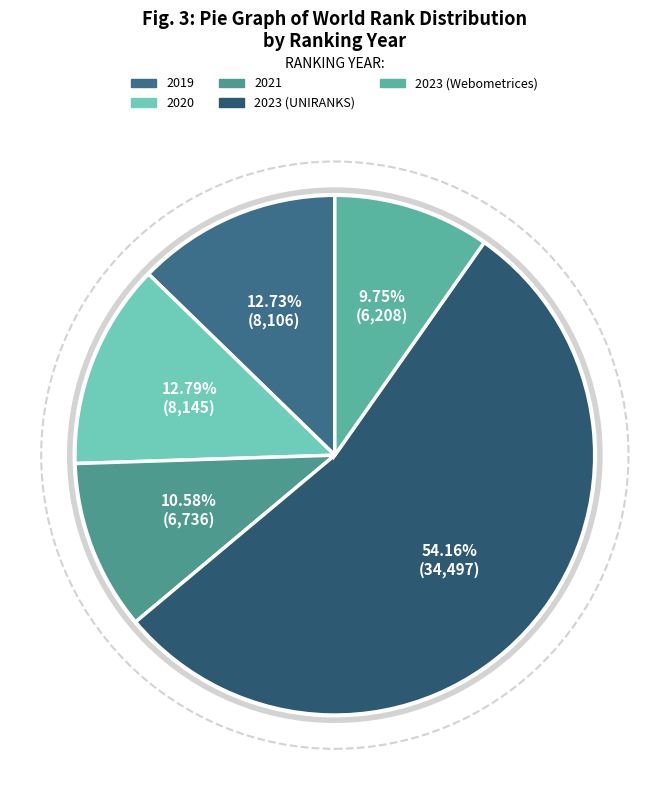

Is it true that 2023 (UNIRANKS) is 42% of the pie?

False